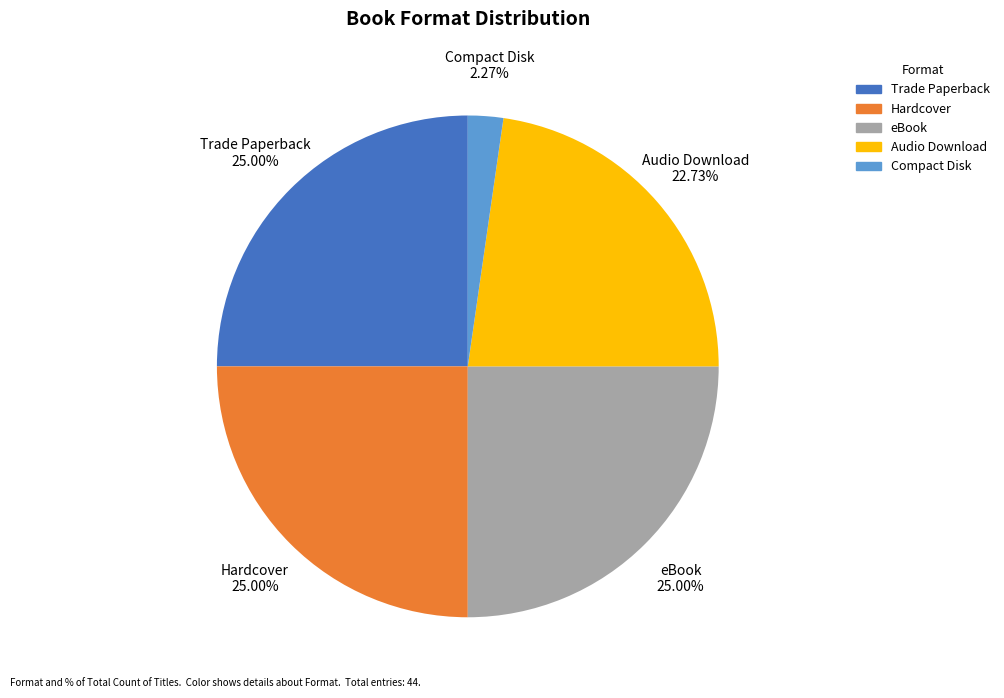

Between eBook and Compact Disk, which is larger?

eBook